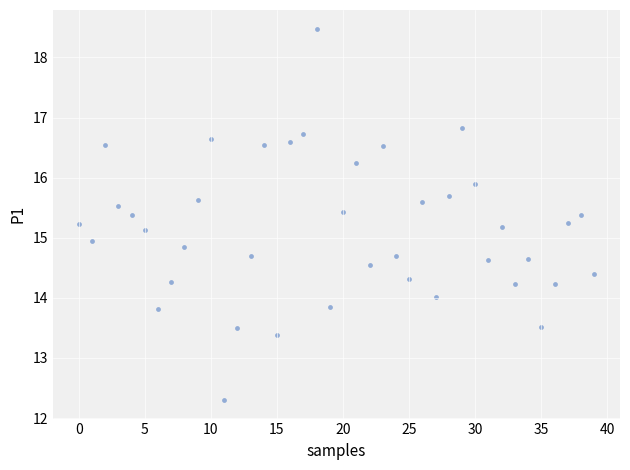

What is the range of Y values (max minus min)?

6.2